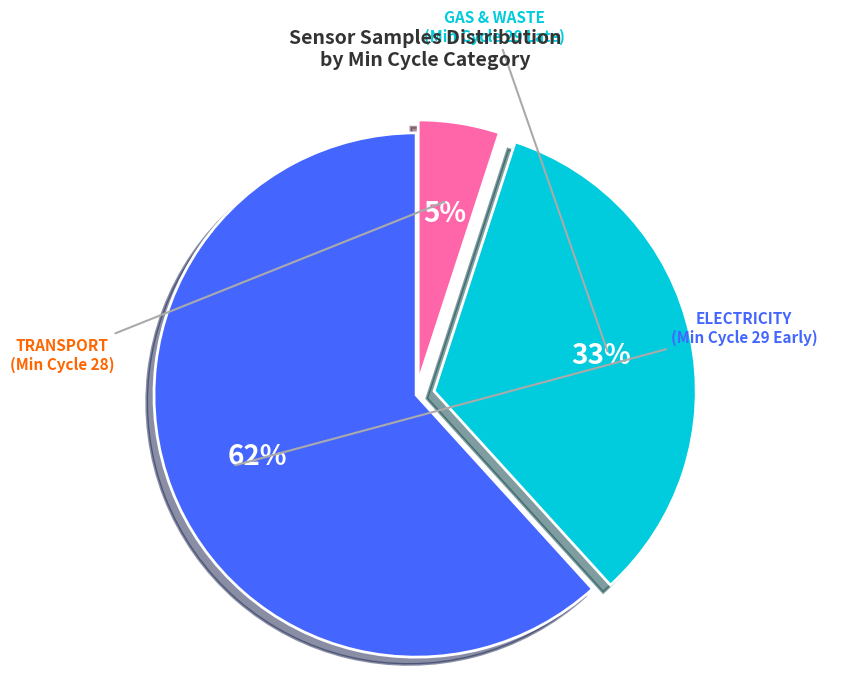

How many slices are in this pie chart?

3